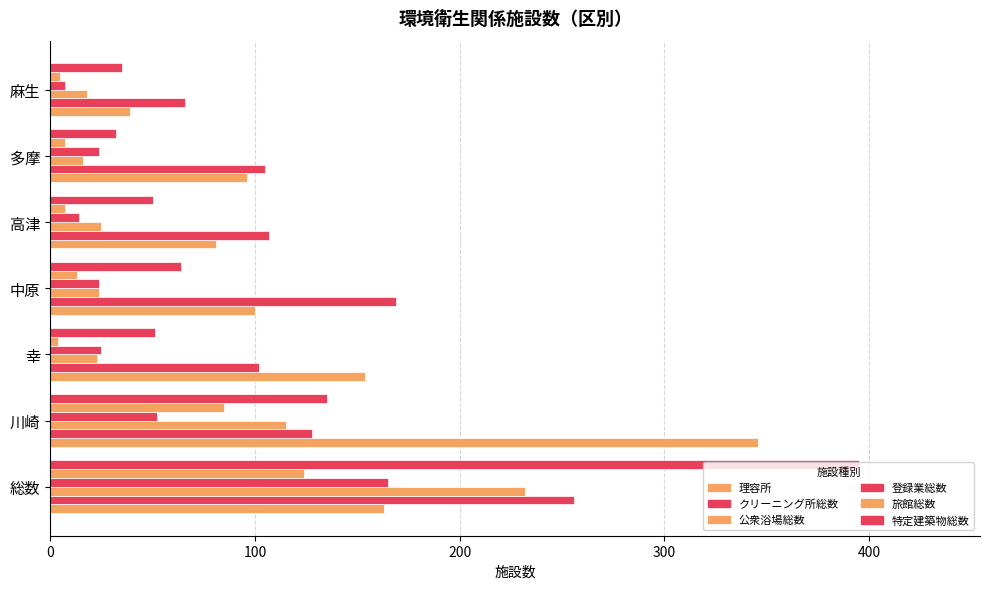

What position from the left is 中原?

4